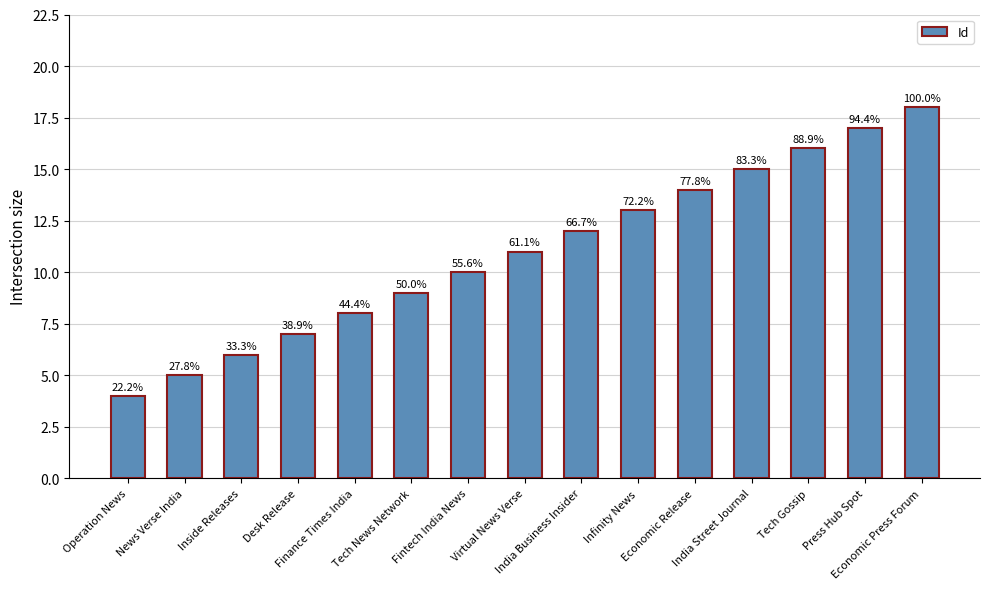

Rank the categories by value from highest to lowest.

Economic Press Forum, Press Hub Spot, Tech Gossip, India Street Journal, Economic Release, Infinity News, India Business Insider, Virtual News Verse, Fintech India News, Tech News Network, Finance Times India, Desk Release, Inside Releases, News Verse India, Operation News